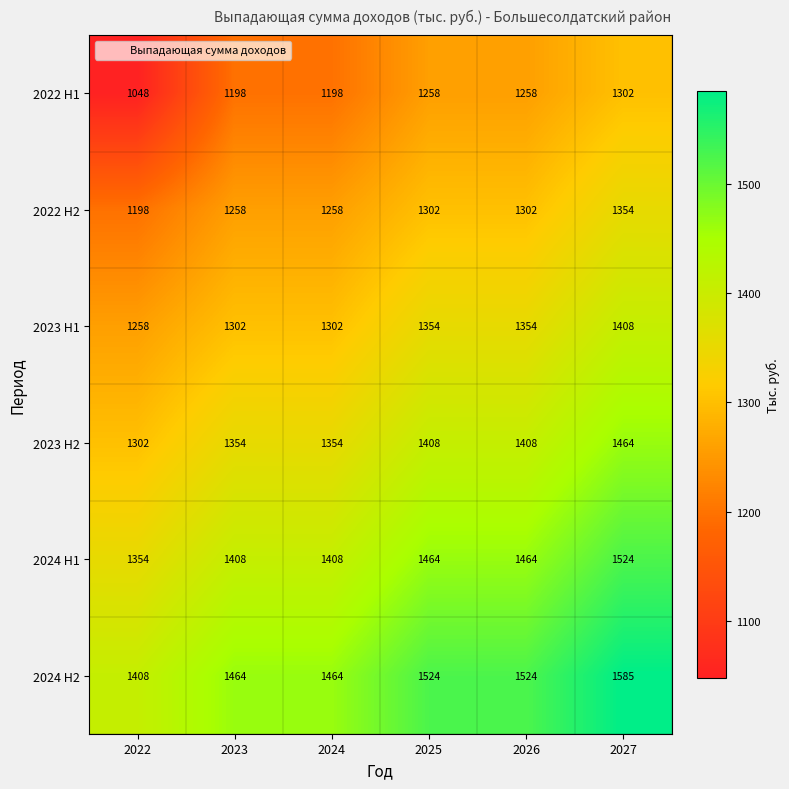

Is it true that 2023 H1 equals 1354 at 2026?

True